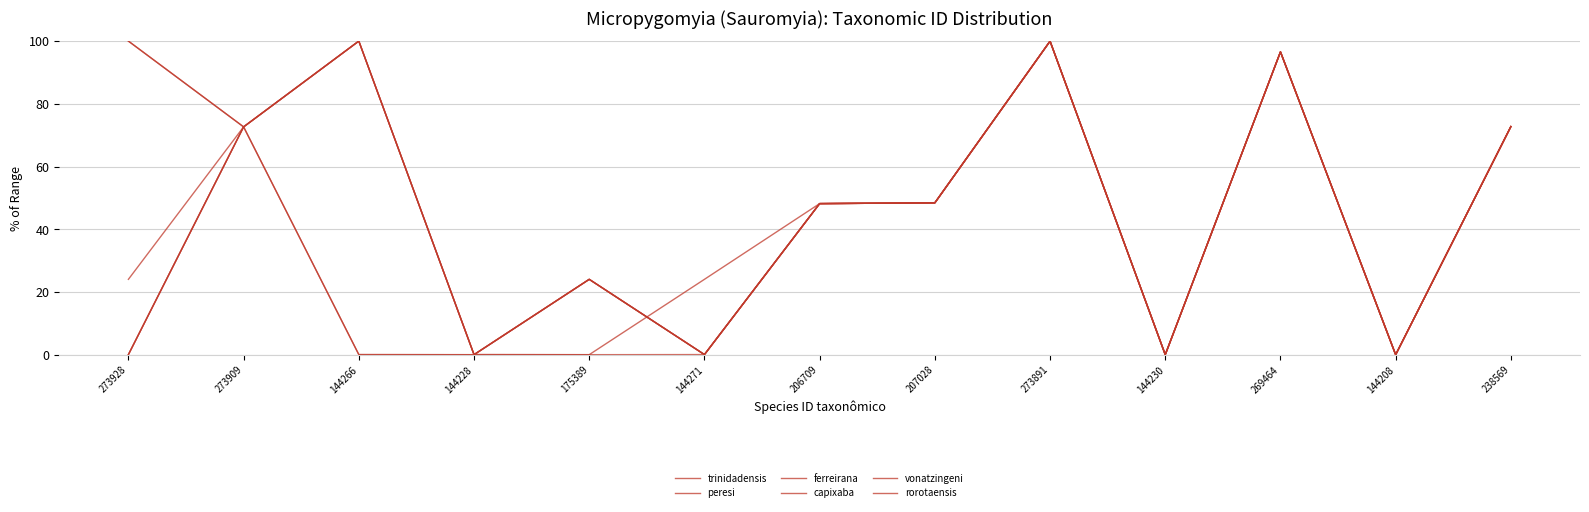

Rank the series at 238569 from highest to lowest value.

trinidadensis, peresi, ferreirana, capixaba, vonatzingeni, rorotaensis